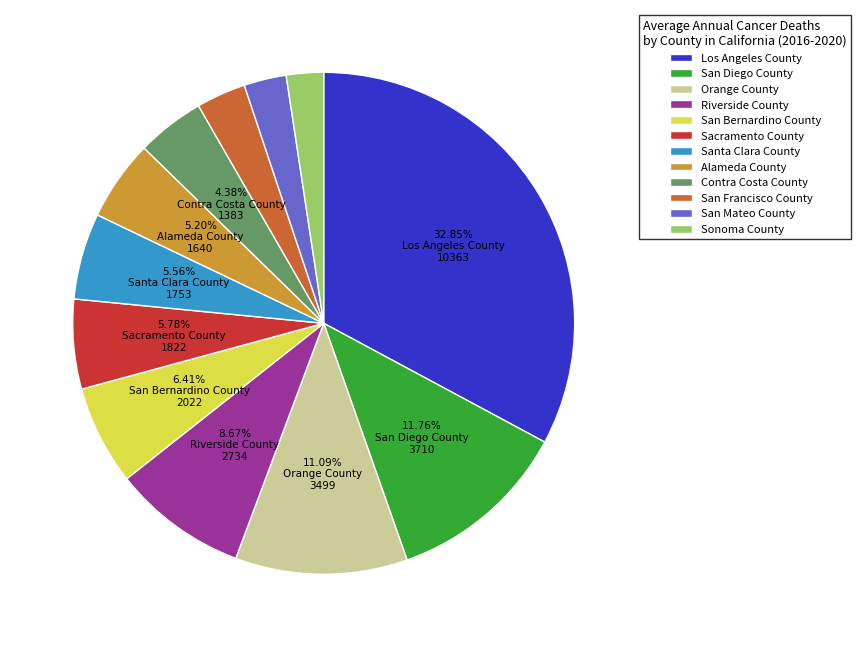

Count the number of slices in the pie.

12